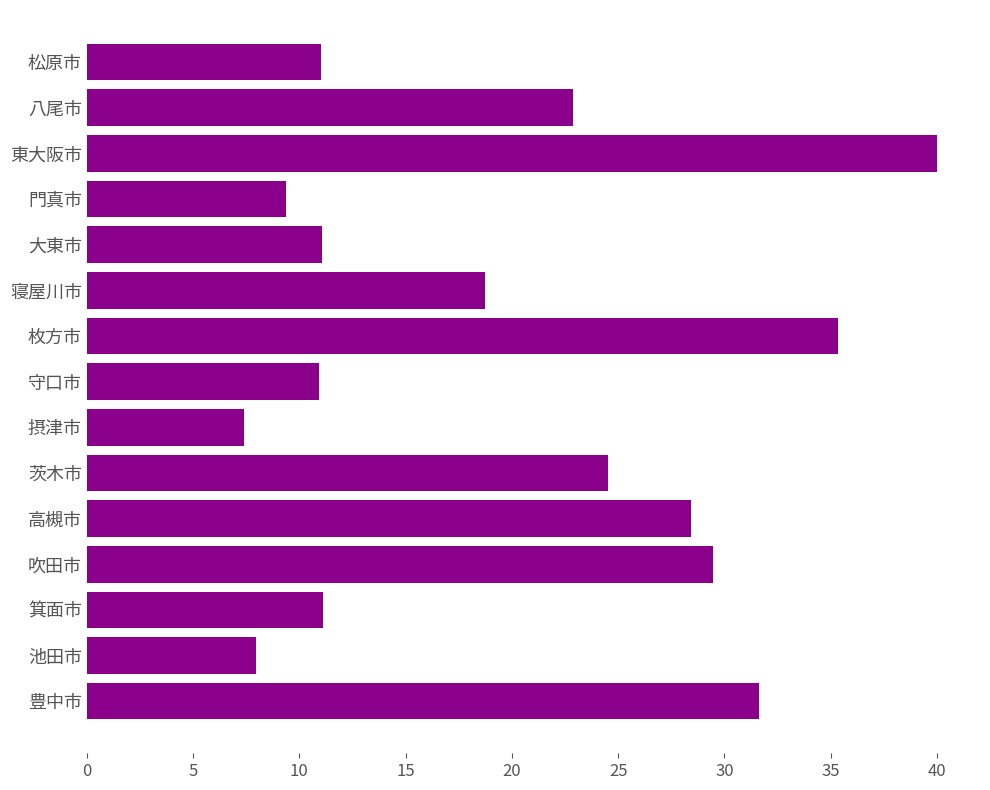

Read the value at 八尾市.

22.9